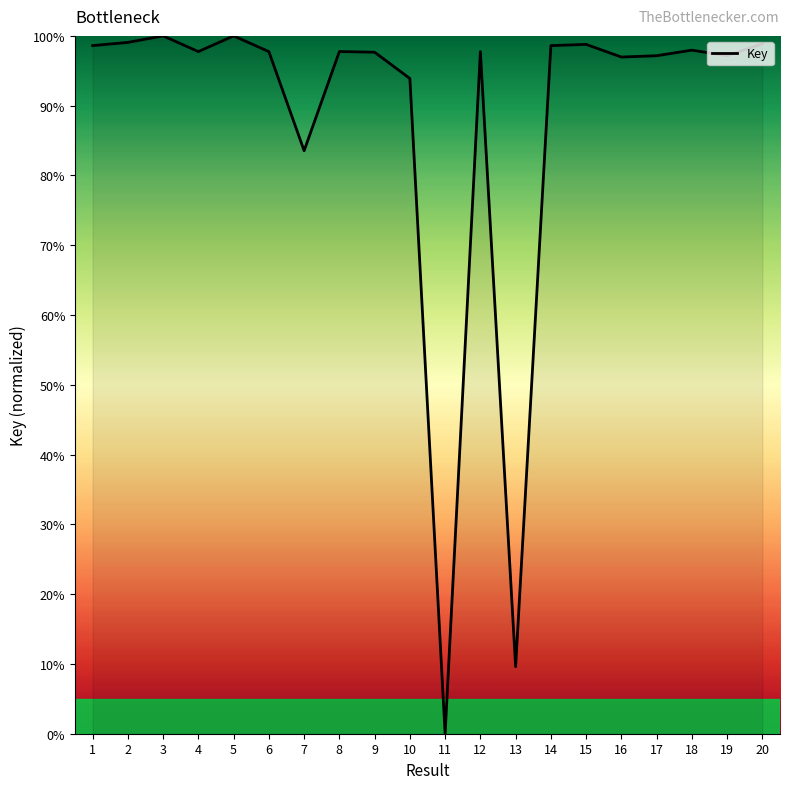

How many lines are shown in the chart?

1